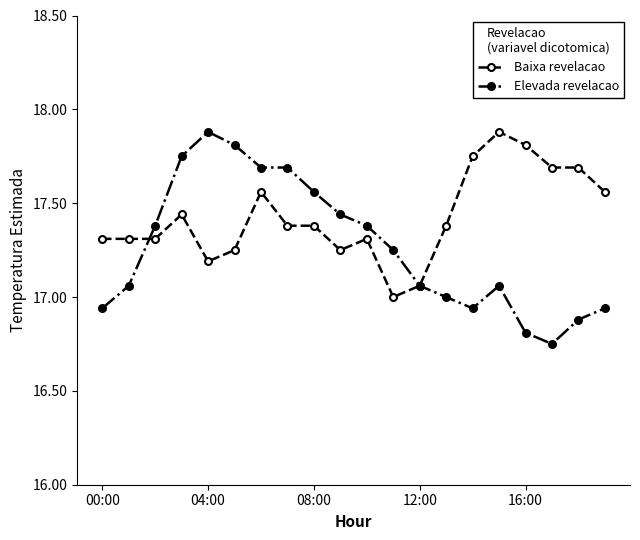

Which series has the largest total across all categories?

Baixa revelacao